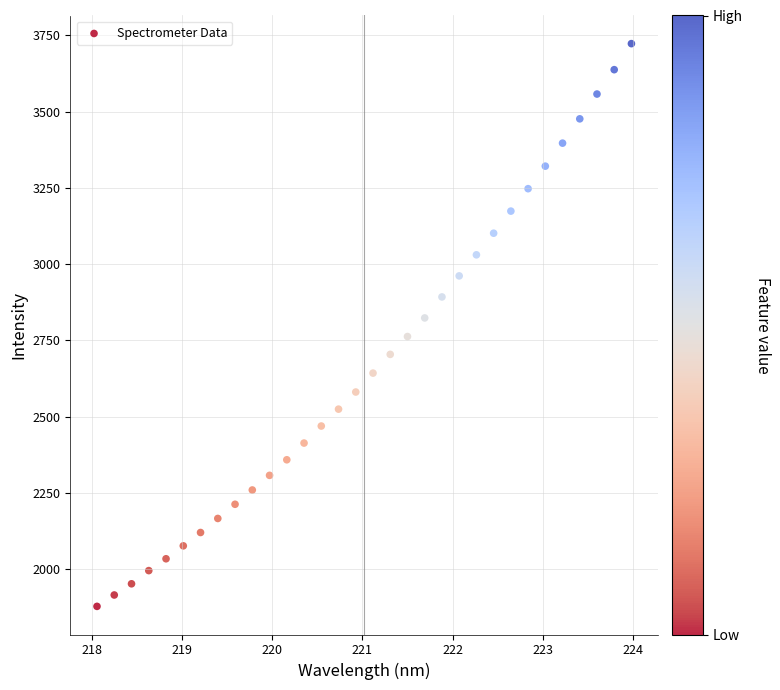

What is the range of X values (max minus min)?

5.9